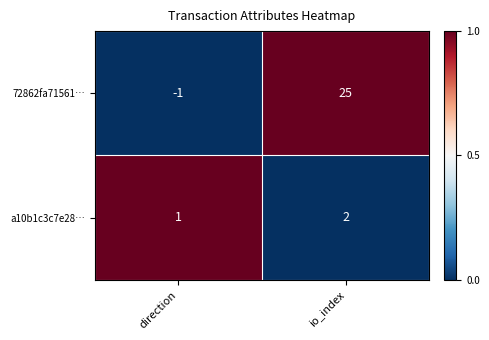

Which series has the largest range (max minus min)?

72862fa71561…